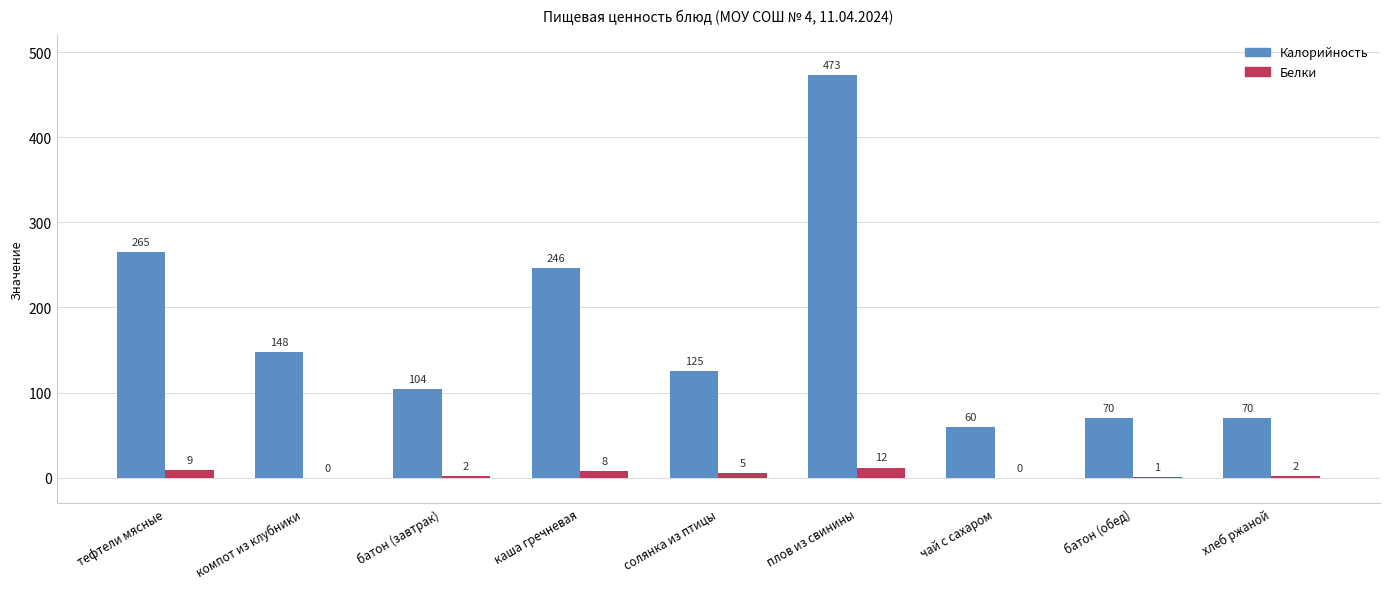

How many series are shown in this chart?

2